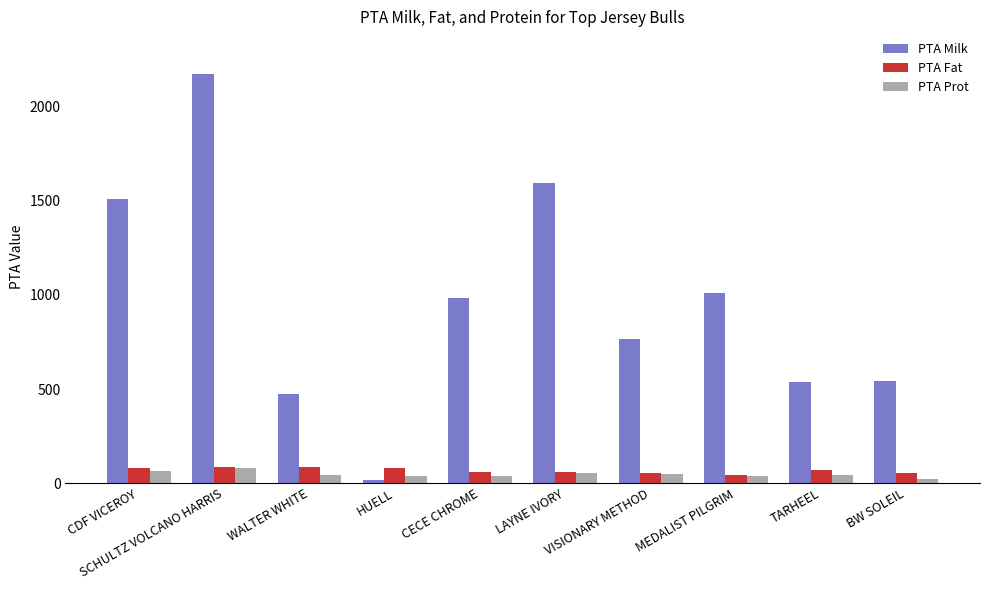

Which series has the largest range (max minus min)?

PTA Milk